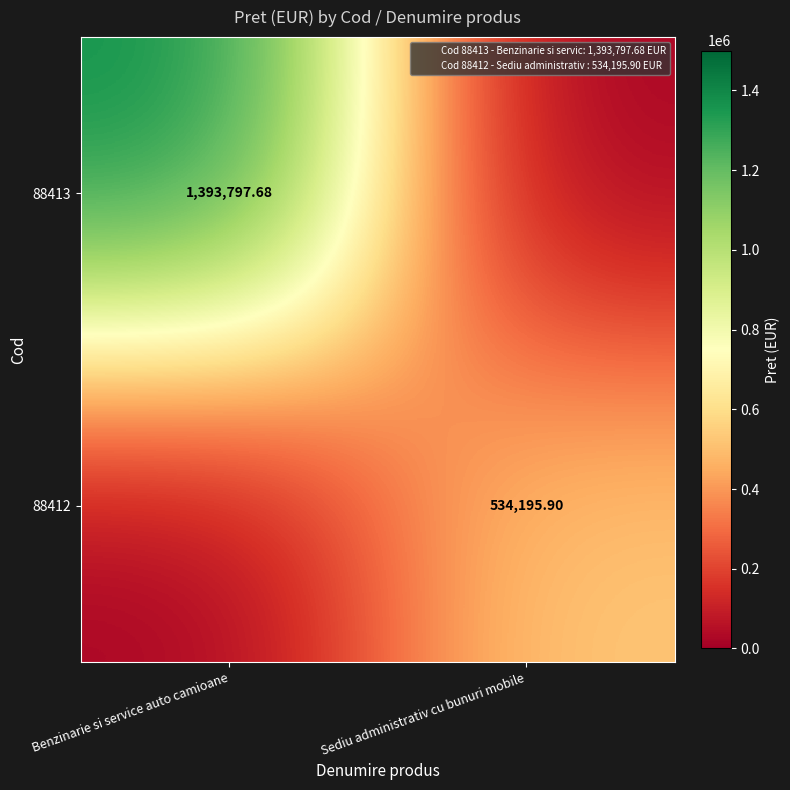

At which label does 88412 first exceed 534195?

Sediu administrativ cu bunuri mobile